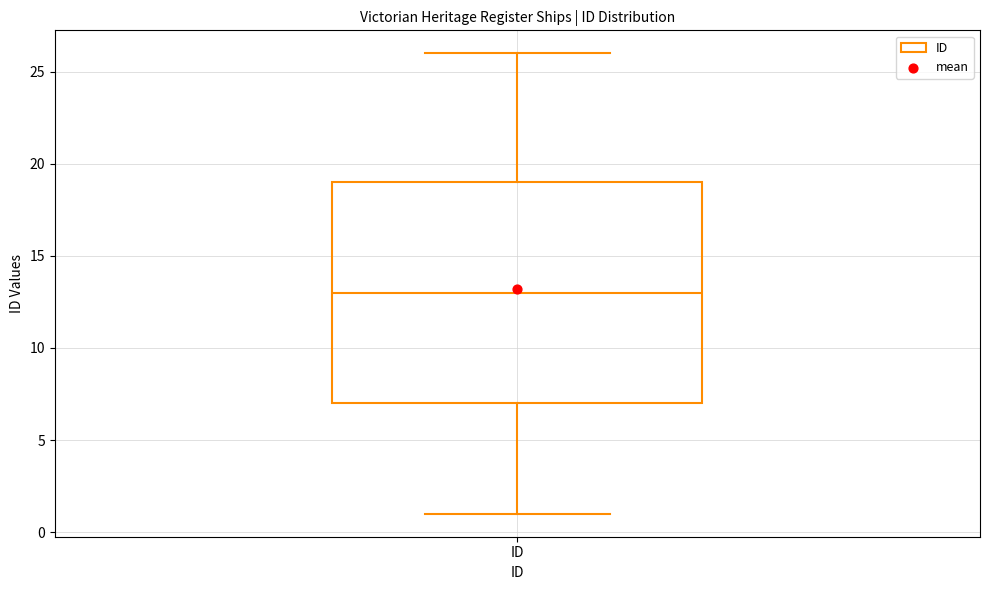

Where does the lower whisker of the box for ID end on the y-axis? The values are not printed on the chart, so give them approximately, as read against the axis.

1